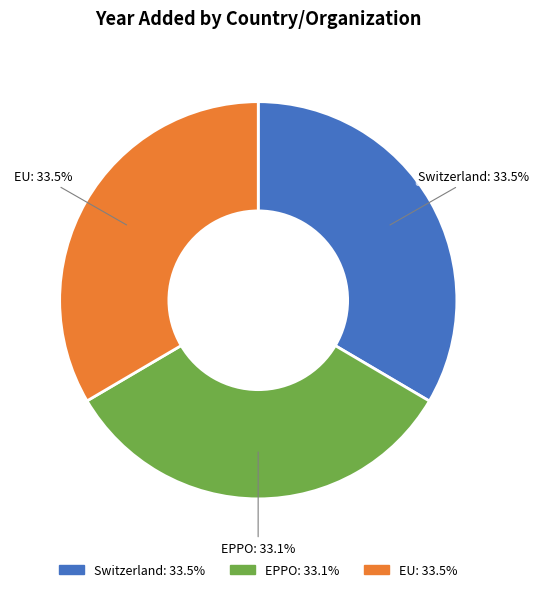

What is the total percentage of EPPO and Switzerland?

66.5%